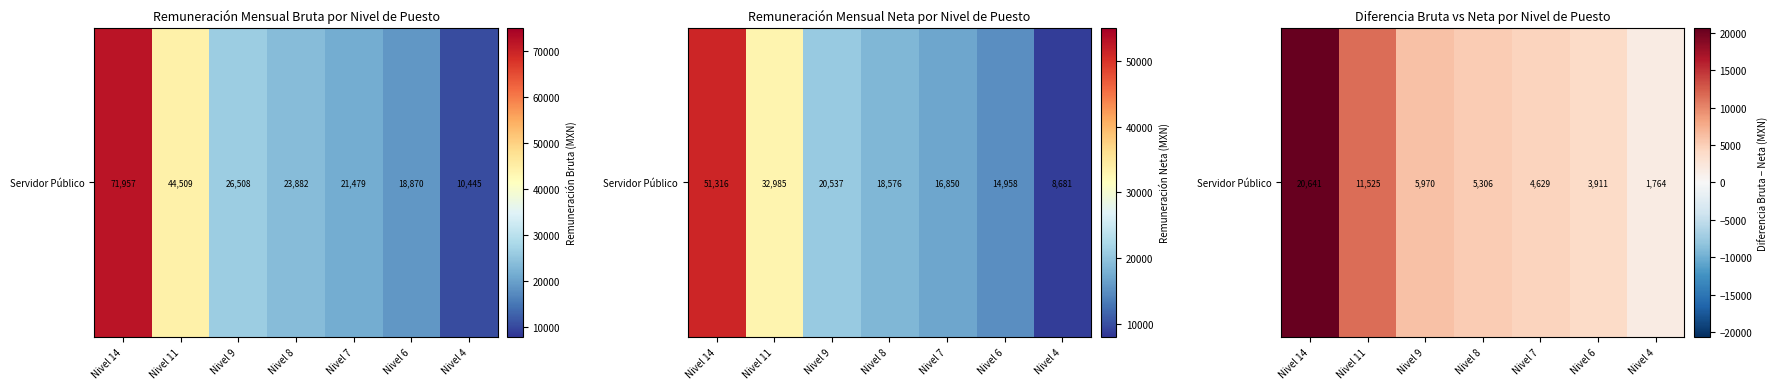

What is the change in value from Nivel 9 to Nivel 7?

-1341.3